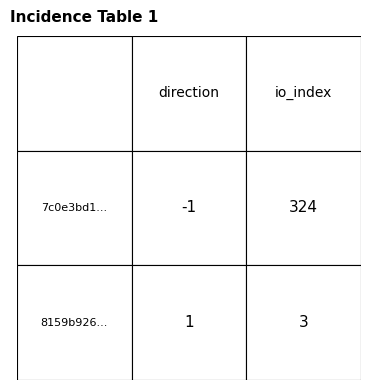

Between 1 and 0, which is larger?

1